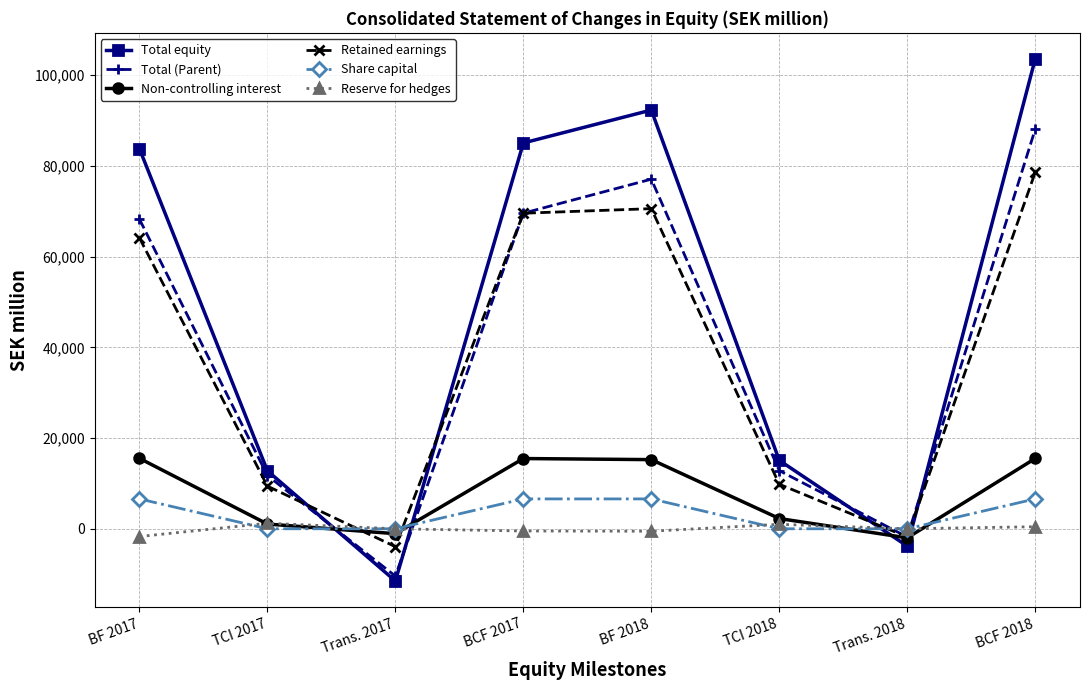

Between which two adjacent categories do Reserve for hedges and Total equity first intersect?

TCI 2017 and Trans. 2017